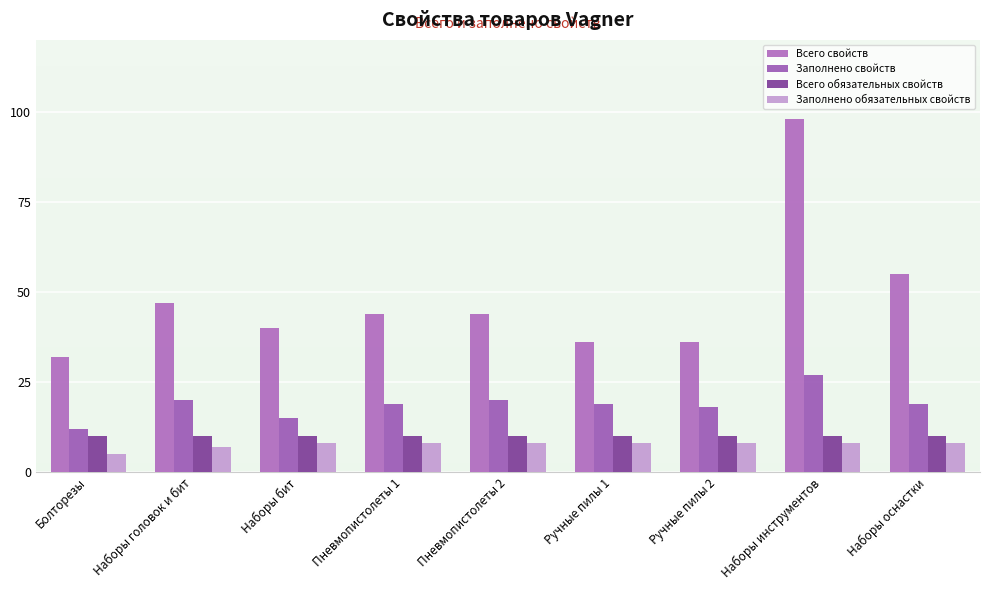

Which series has the largest range (max minus min)?

Всего свойств